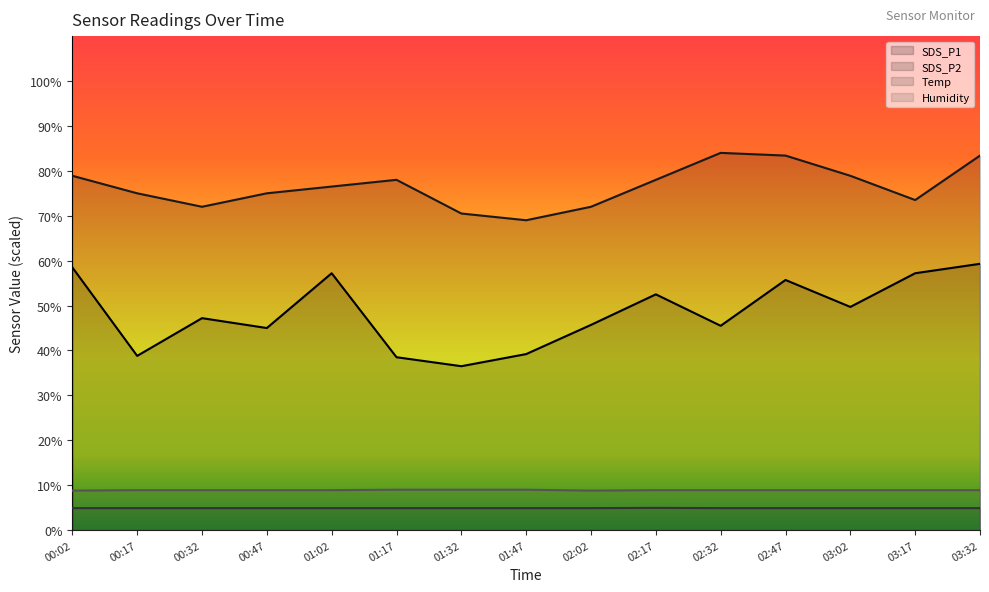

Between 00:32 and 03:02, which series saw the biggest shift?

SDS_P2